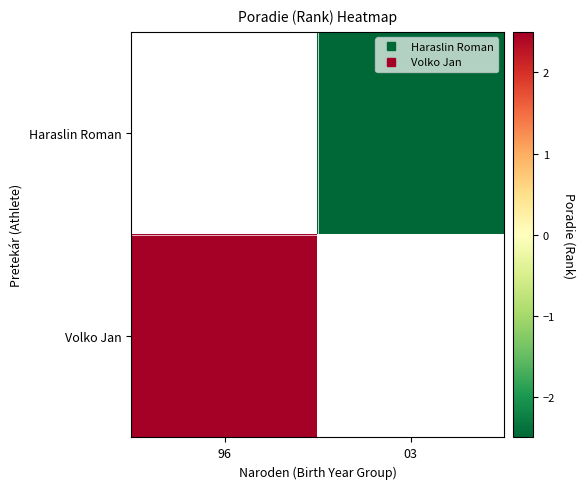

The Volko Jan series shows 4.3 at 96. True or false?

False